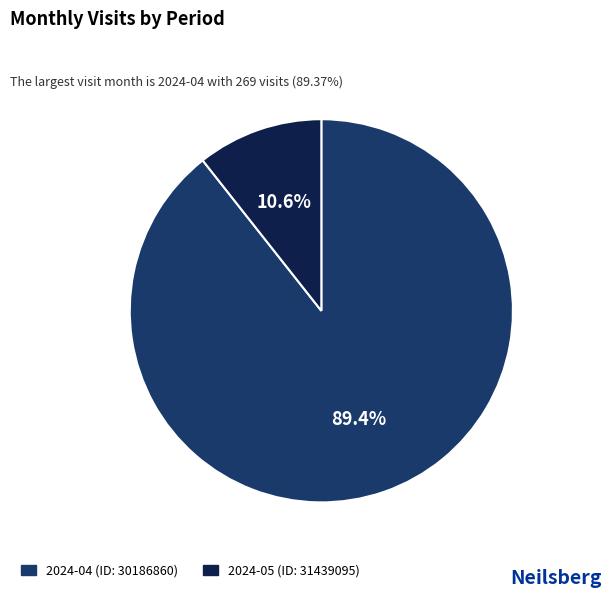

Count the number of slices in the pie.

2